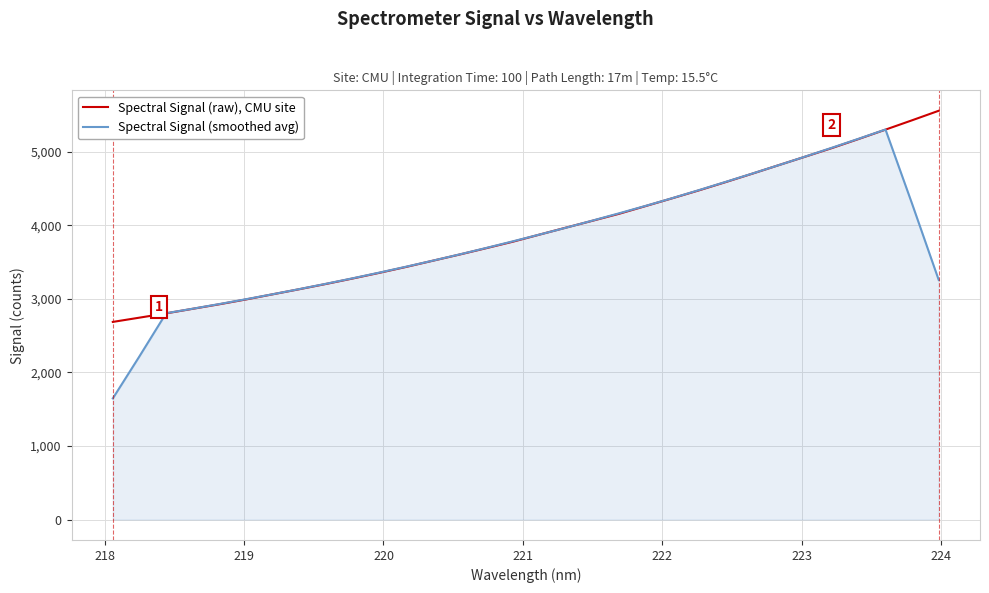

Rank the series by their average value, from lowest to highest.

Spectral Signal (smoothed avg), Spectral Signal (raw), CMU site